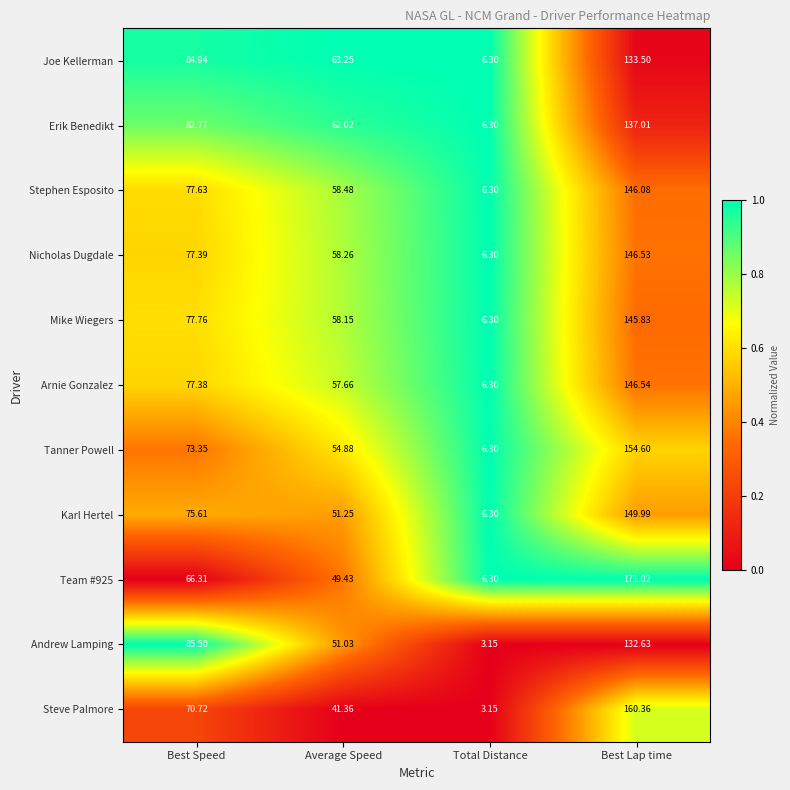

Which category has the highest value across all series?

Best Lap time